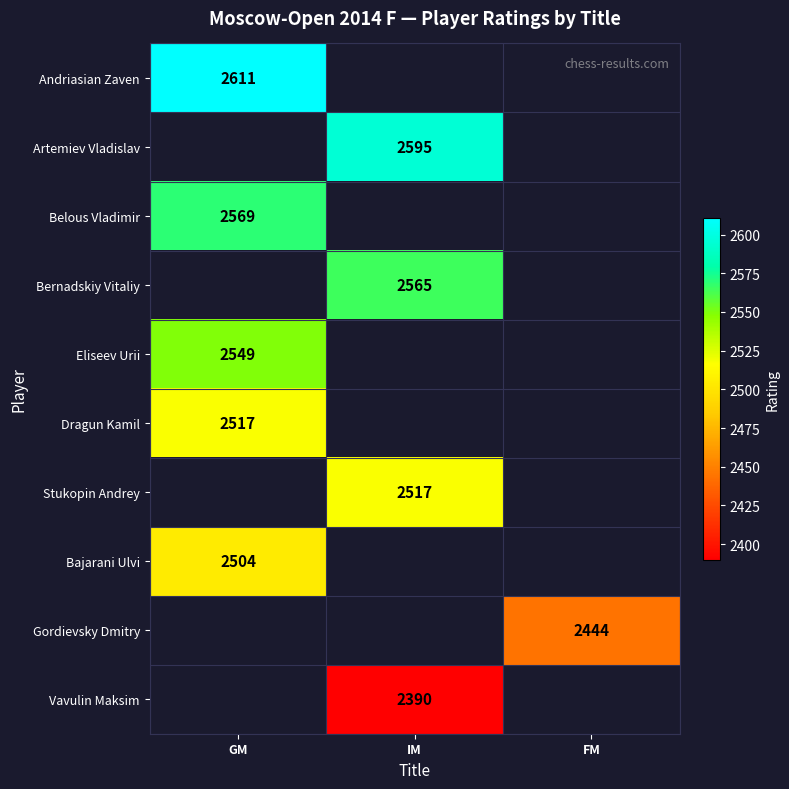

Is it true that Eliseev Urii equals 4369 at GM?

False